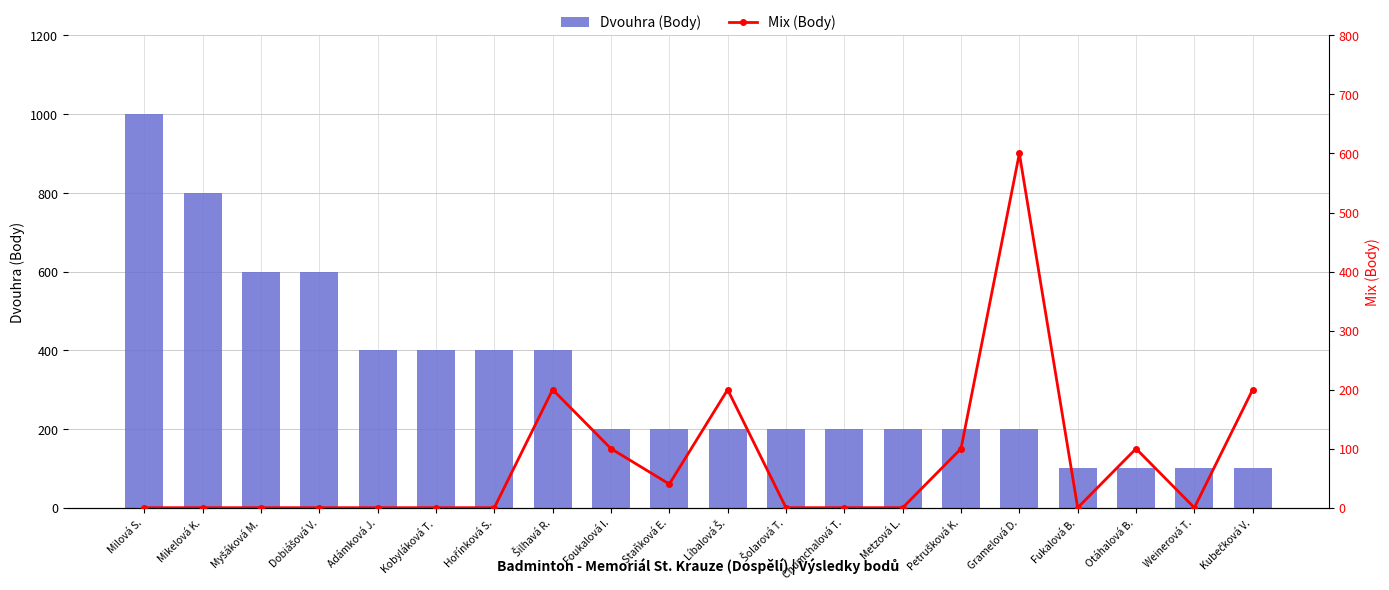

How many values in the Mix (Body) series exceed 0?

8